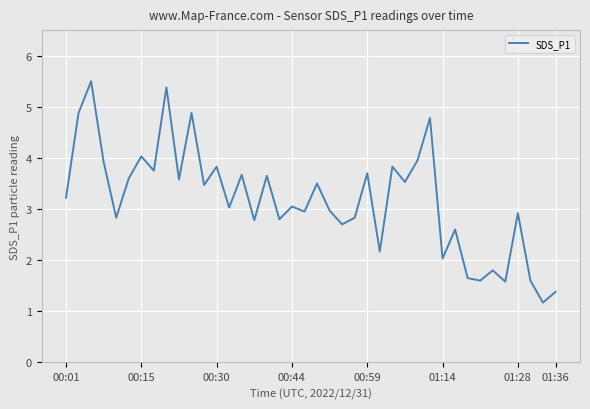

What is the difference between the maximum and minimum values?

4.3